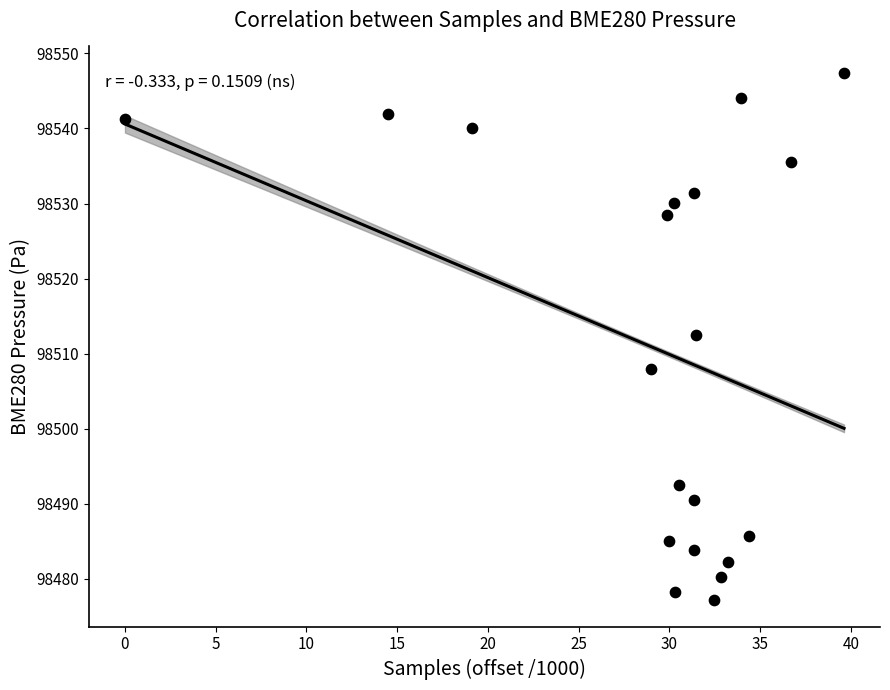

What is the range of X values (max minus min)?

39.6